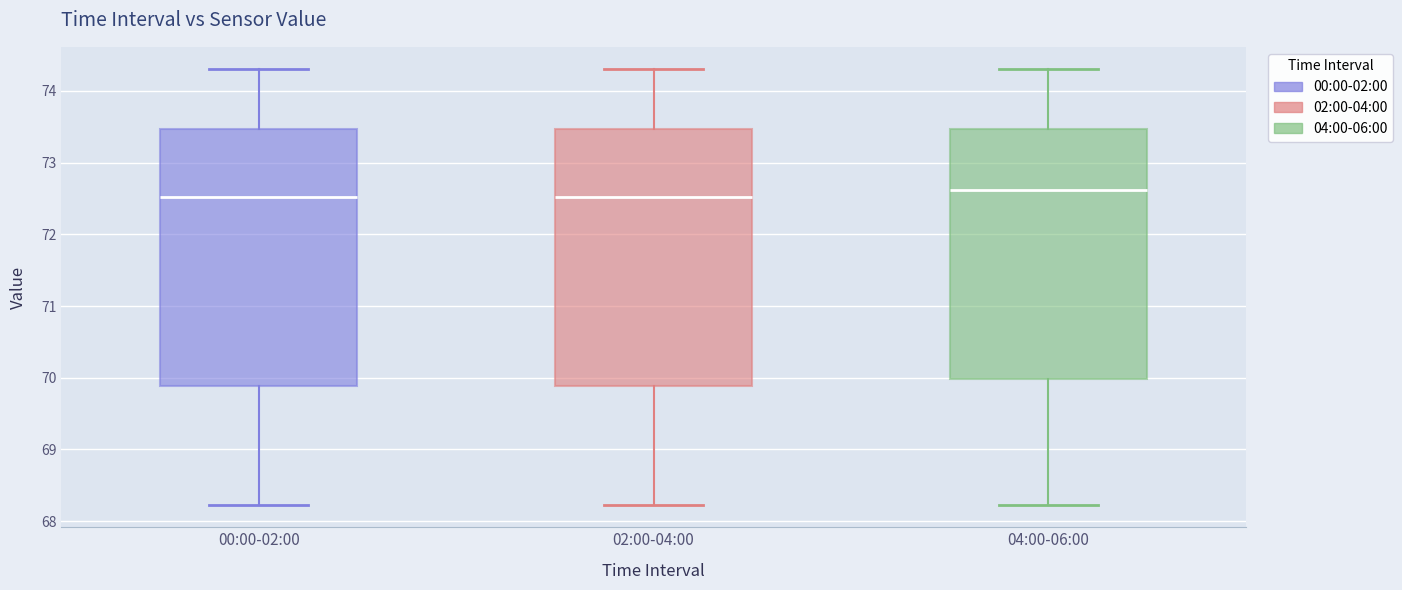

Reading left to right, transcribe this box plot: for each box, give where its median line is, the range the box spans, and where its two whiskers end, as read against the y-axis. The values are not printed on the chart, so give them approximately, as read against the axis.

00:00-02:00: median 72.5, box 69.9 to 73.5, whiskers 68.2 to 74.3
02:00-04:00: median 72.5, box 69.9 to 73.5, whiskers 68.2 to 74.3
04:00-06:00: median 72.6, box 70.0 to 73.5, whiskers 68.2 to 74.3